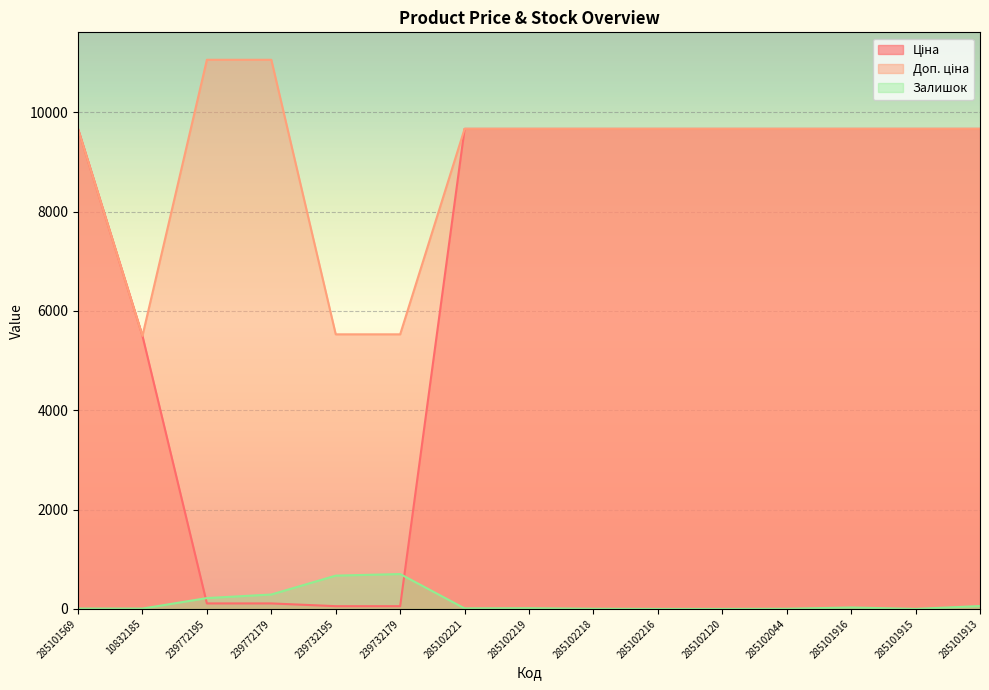

The value of Залишок at 285102218 is 0.7. True or false?

False